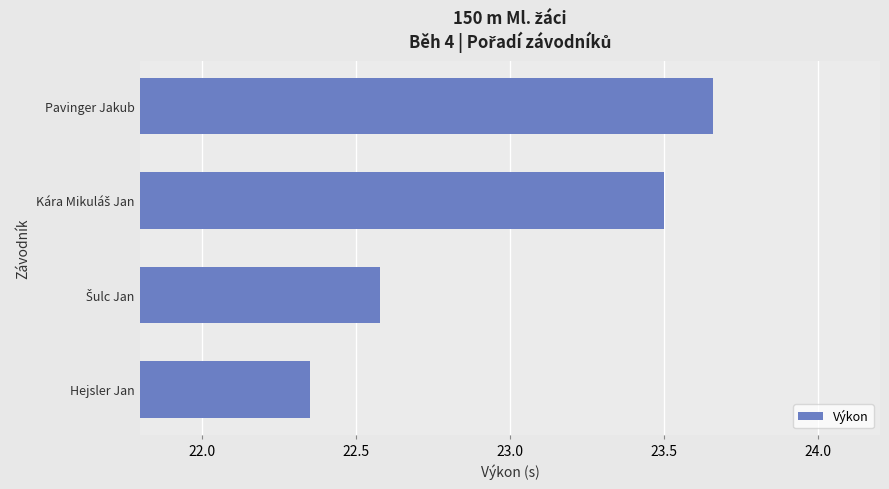

What is the ratio of the value at Hejsler Jan to the value at Pavinger Jakub?

0.9